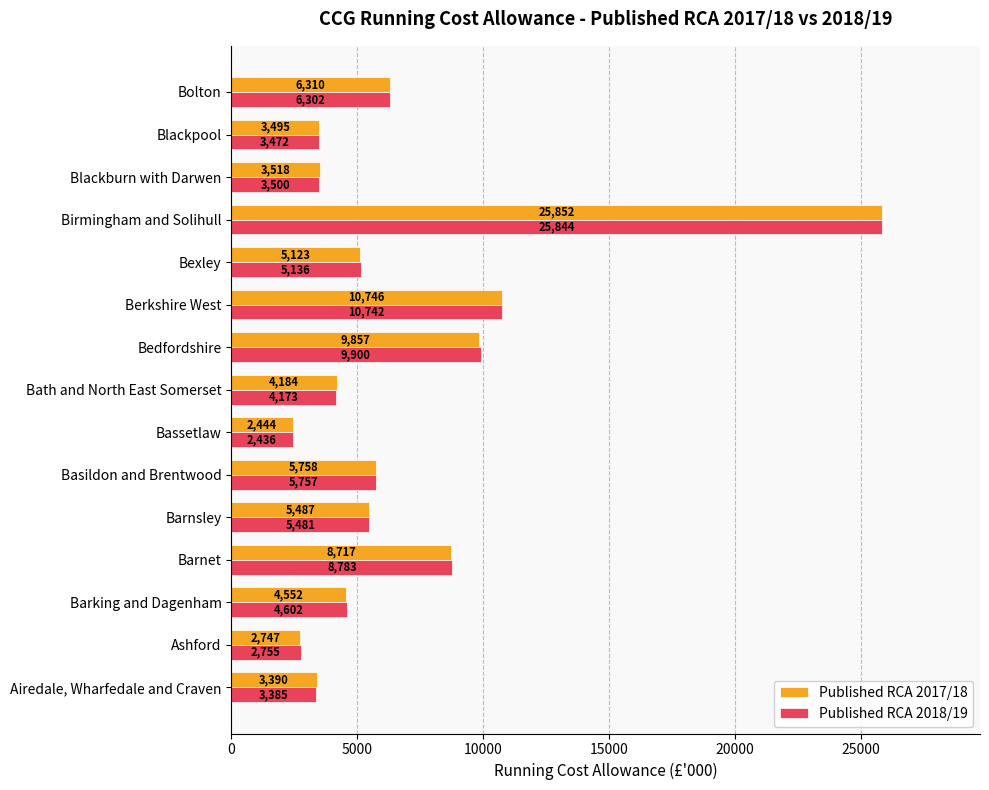

True or false: Published RCA 2018/19 has a value of 4173 at Bath and North East Somerset.

True